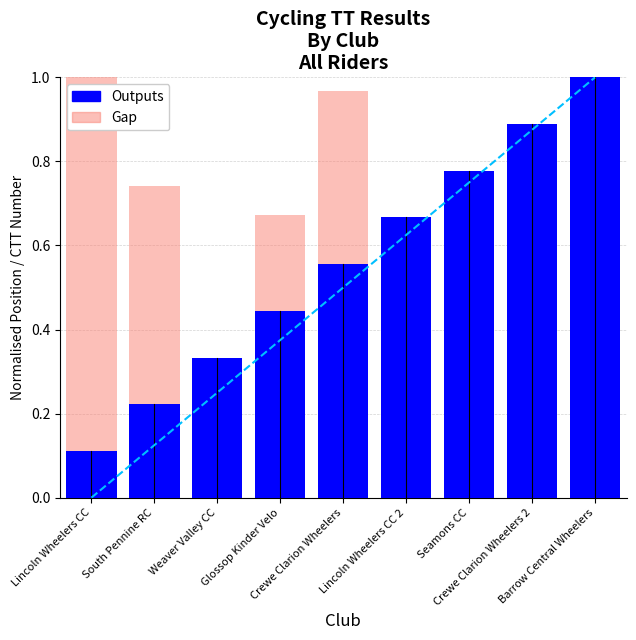

How many bars are there in each group?

2